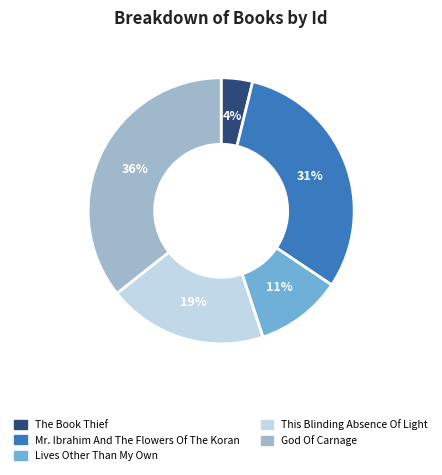

True or false: God Of Carnage accounts for 26% of the total.

False